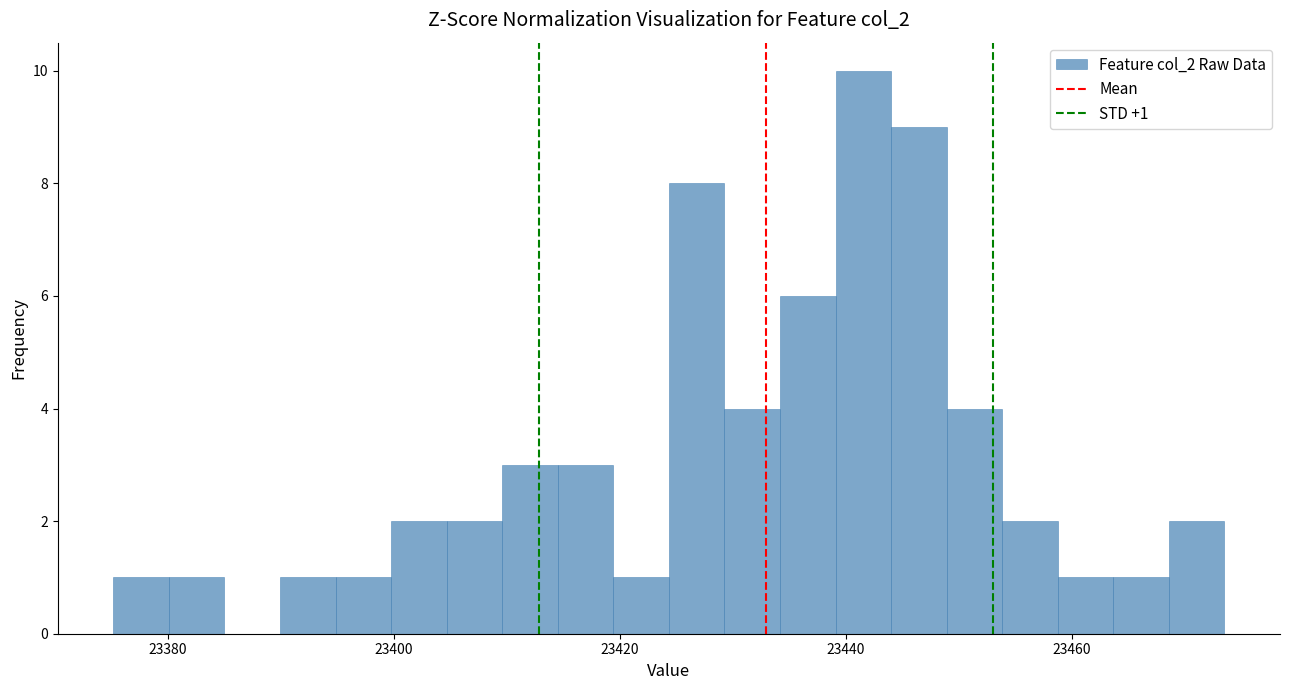

Read against the x-axis, roughly where is the centre of the tallest bar?

23442